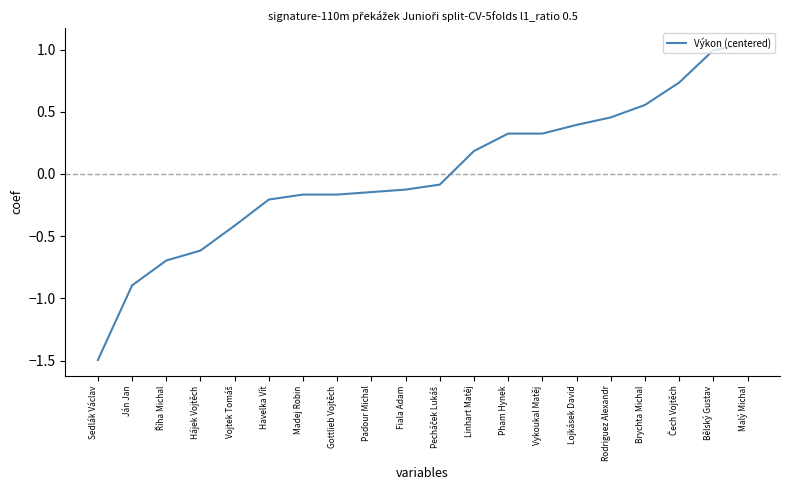

What position from the right is Linhart Matěj?

9